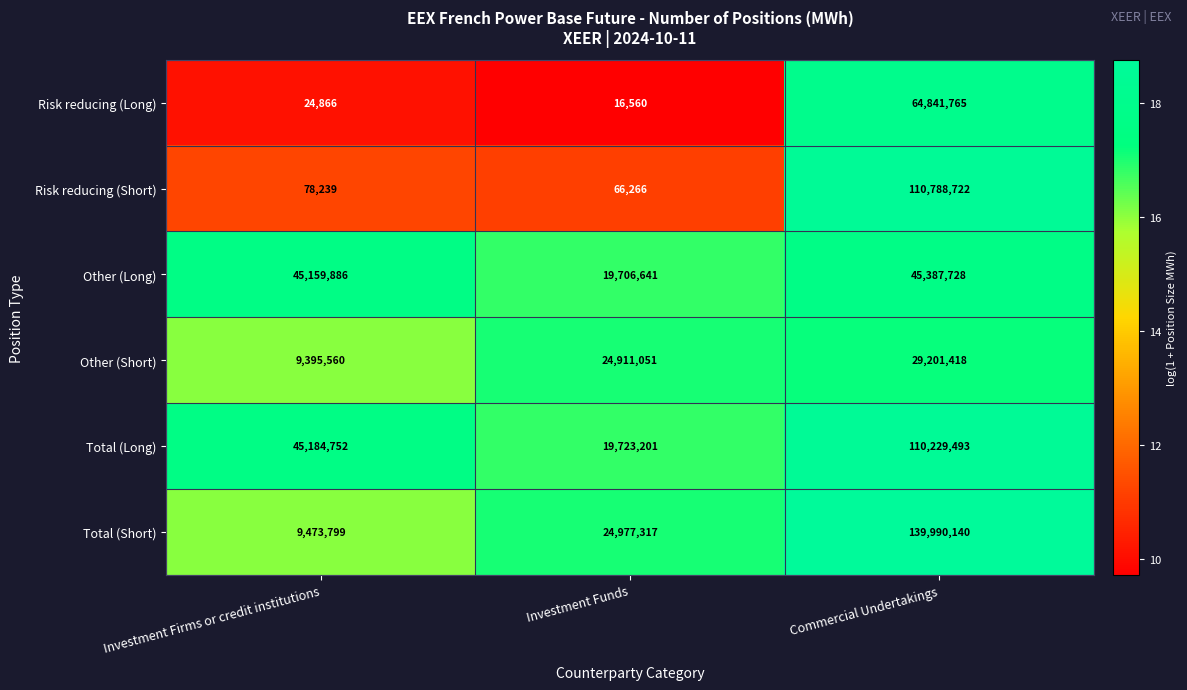

Count the number of data series in this chart.

6